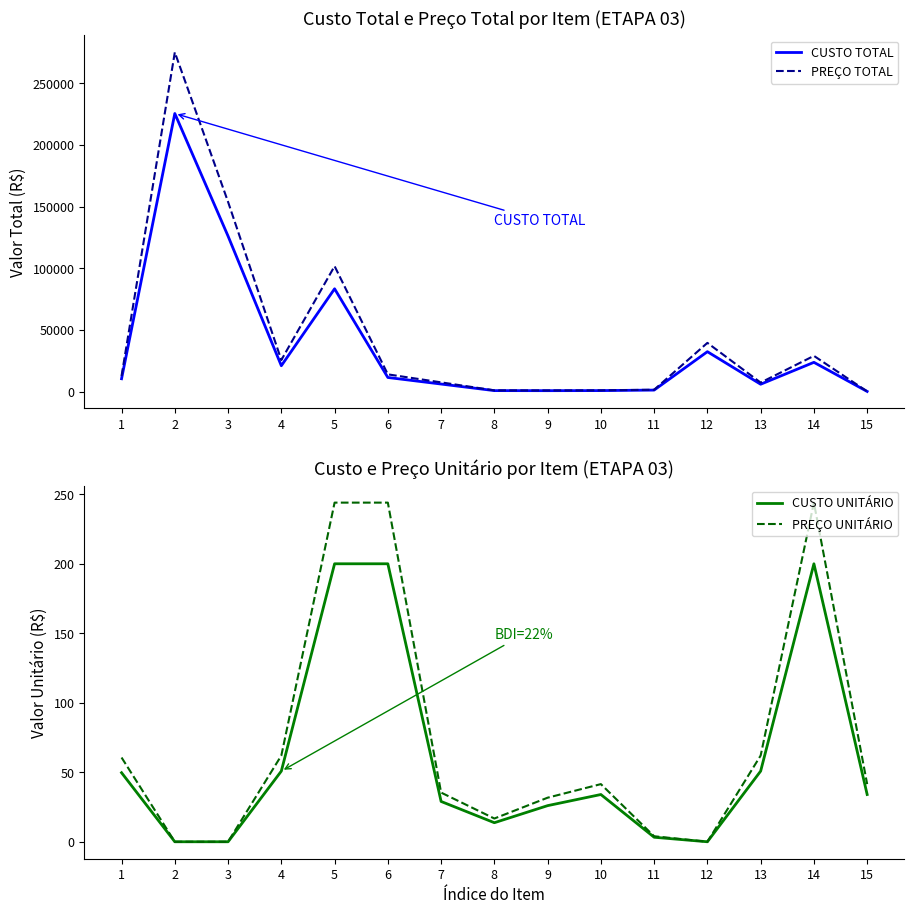

Reading left to right, transcribe all the data shown in this chart.

CUSTO TOTAL: 1=10492.4	2=225447.5	3=126072.7	4=21039.9	5=83400.0	6=11520.0	7=6206.1	8=877.4	9=831.7	10=897.6	11=1300.0	12=32429.9	13=6049.0	14=23800.0	15=204.1
PREÇO TOTAL: 1=12800.7	2=275046.0	3=153808.7	4=25668.7	5=101748.0	6=14054.4	7=7571.4	8=1070.5	9=1014.6	10=1095.1	11=1586.0	12=39564.4	13=7379.7	14=29036.0	15=249.0
CUSTO UNITÁRIO: 1=49.7	2=0.0	3=0.0	4=50.8	5=200.0	6=200.0	7=29.0	8=13.7	9=26.0	10=34.0	11=3.2	12=0.0	13=50.8	14=200.0	15=34.0
PREÇO UNITÁRIO: 1=60.6	2=0.0	3=0.0	4=62.0	5=244.0	6=244.0	7=35.4	8=16.7	9=31.7	10=41.5	11=4.0	12=0.0	13=62.0	14=244.0	15=41.5